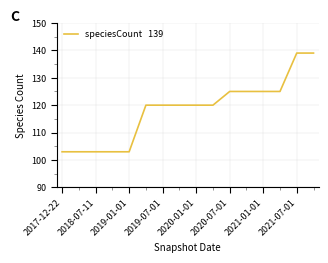

What is the smallest value displayed?

103